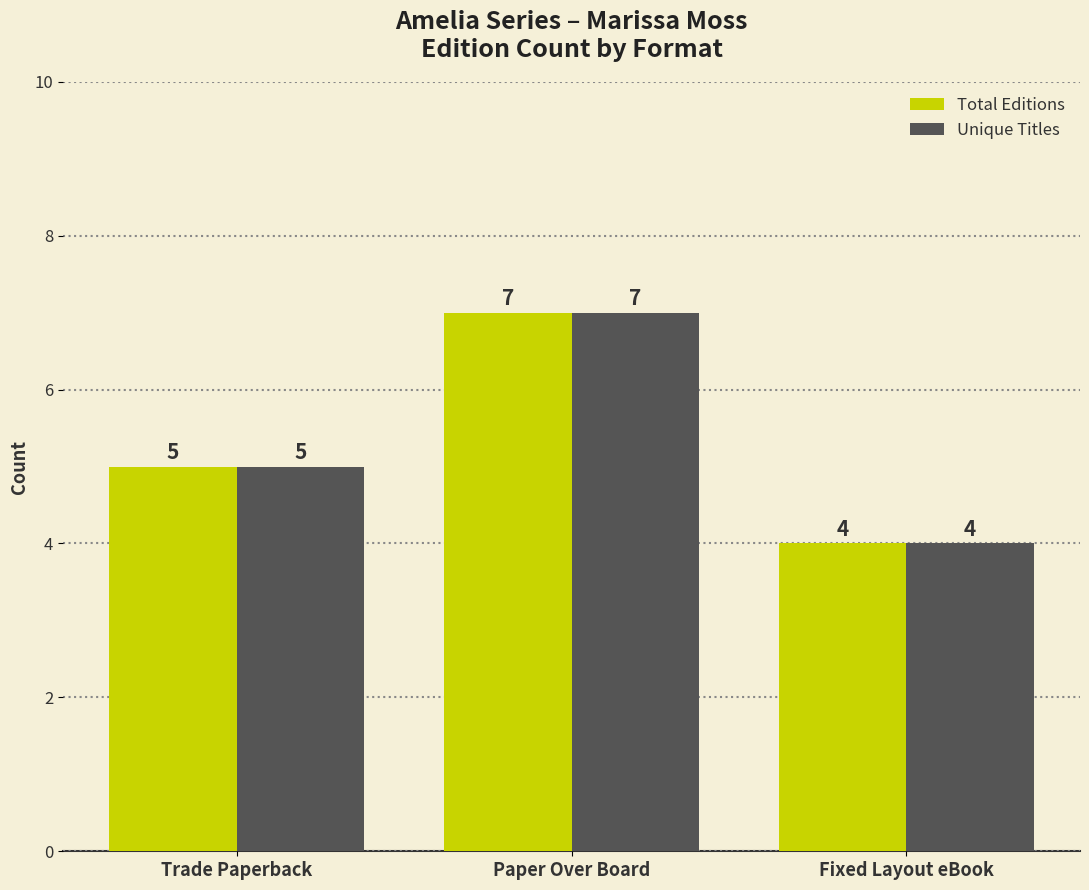

Count the Total Editions values in the range 4 to 7.

3